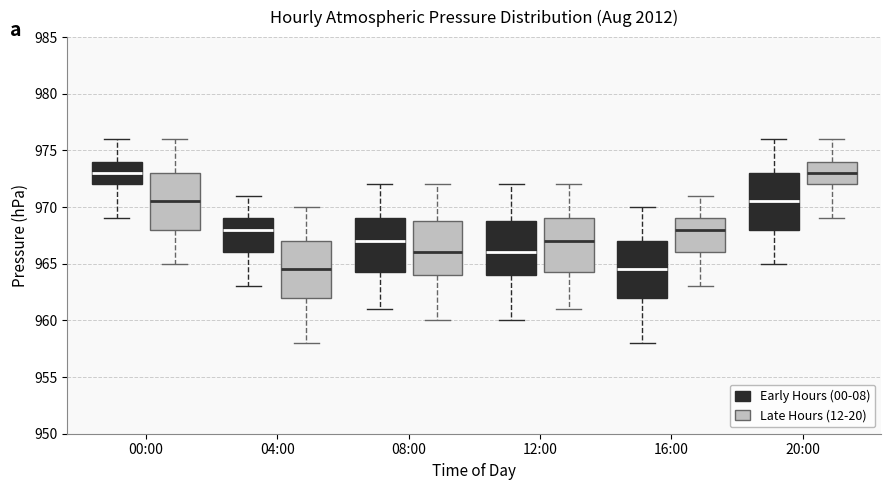

Reading left to right, read every box against the y-axis: the position of its median line, the range the box covers, and the ends of its whiskers. The values are not printed on the chart, so give them approximately, as read against the axis.

00:00 (Early Hours (00-08)): median 973.0, box 972.0 to 974.0, whiskers 969.0 to 976.0
00:00 (Late Hours (12-20)): median 970.5, box 968.0 to 973.0, whiskers 965.0 to 976.0
04:00 (Early Hours (00-08)): median 968.0, box 966.0 to 969.0, whiskers 963.0 to 971.0
04:00 (Late Hours (12-20)): median 964.5, box 962.0 to 967.0, whiskers 958.0 to 970.0
08:00 (Early Hours (00-08)): median 967.0, box 964.5 to 969.0, whiskers 961.0 to 972.0
08:00 (Late Hours (12-20)): median 966.0, box 964.0 to 969.0, whiskers 960.0 to 972.0
12:00 (Early Hours (00-08)): median 966.0, box 964.0 to 969.0, whiskers 960.0 to 972.0
12:00 (Late Hours (12-20)): median 967.0, box 964.5 to 969.0, whiskers 961.0 to 972.0
16:00 (Early Hours (00-08)): median 964.5, box 962.0 to 967.0, whiskers 958.0 to 970.0
16:00 (Late Hours (12-20)): median 968.0, box 966.0 to 969.0, whiskers 963.0 to 971.0
20:00 (Early Hours (00-08)): median 970.5, box 968.0 to 973.0, whiskers 965.0 to 976.0
20:00 (Late Hours (12-20)): median 973.0, box 972.0 to 974.0, whiskers 969.0 to 976.0